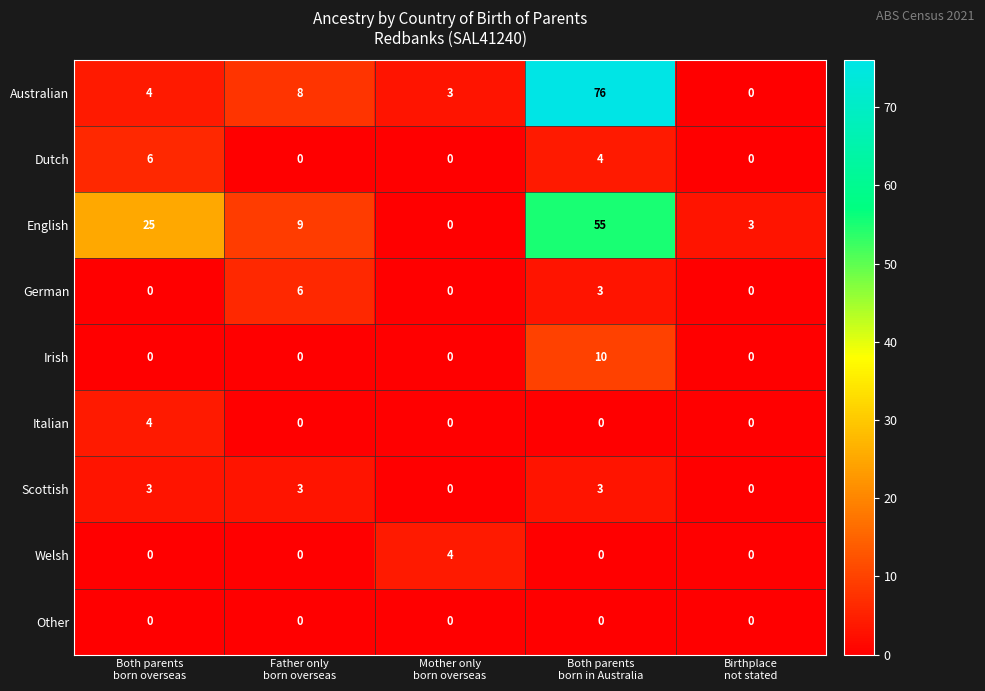

What is the difference between the maximum and minimum values in the Irish series?

10